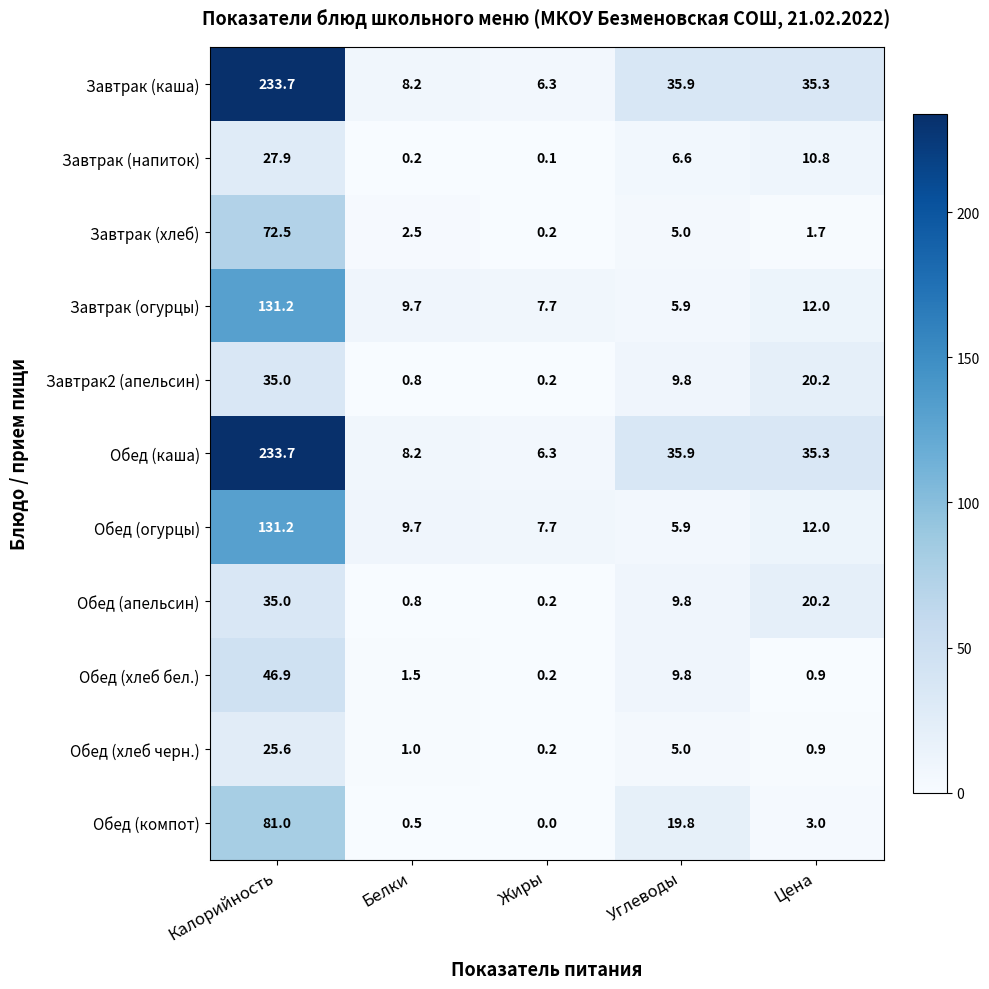

Which category has the highest value in the Завтрак (напиток) series?

Калорийность